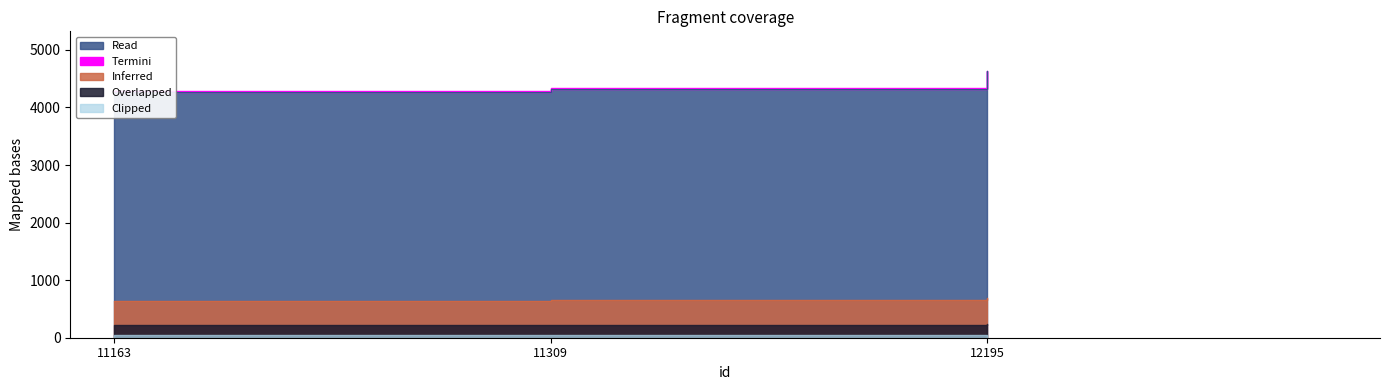

True or false: the data shows 878.3 at 11309.

False